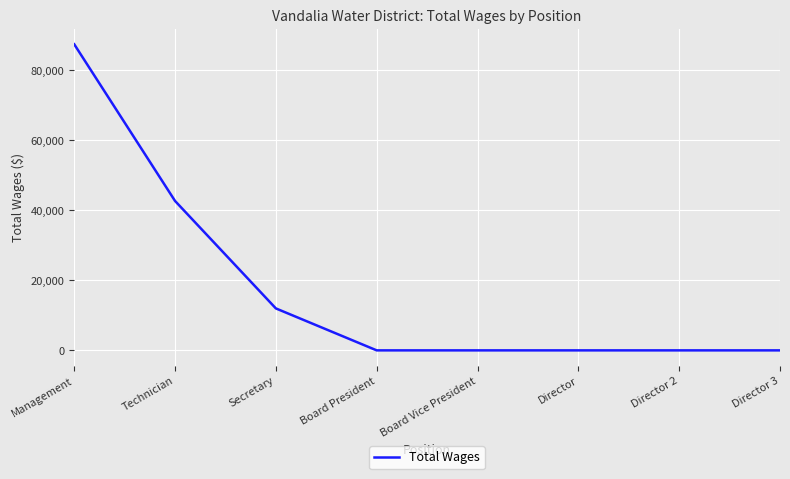

Where is the data nearest to the value 43726?

Technician